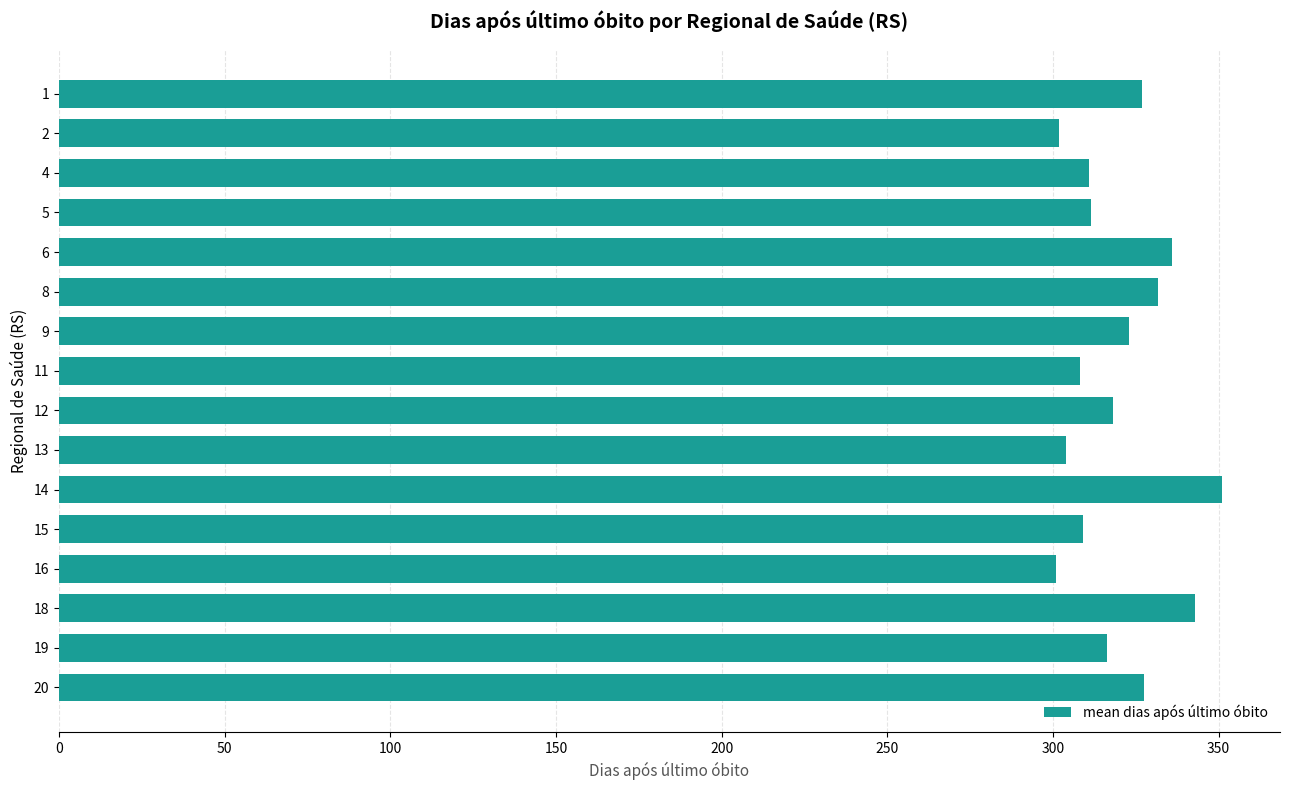

What is the sum of all values?

5120.0